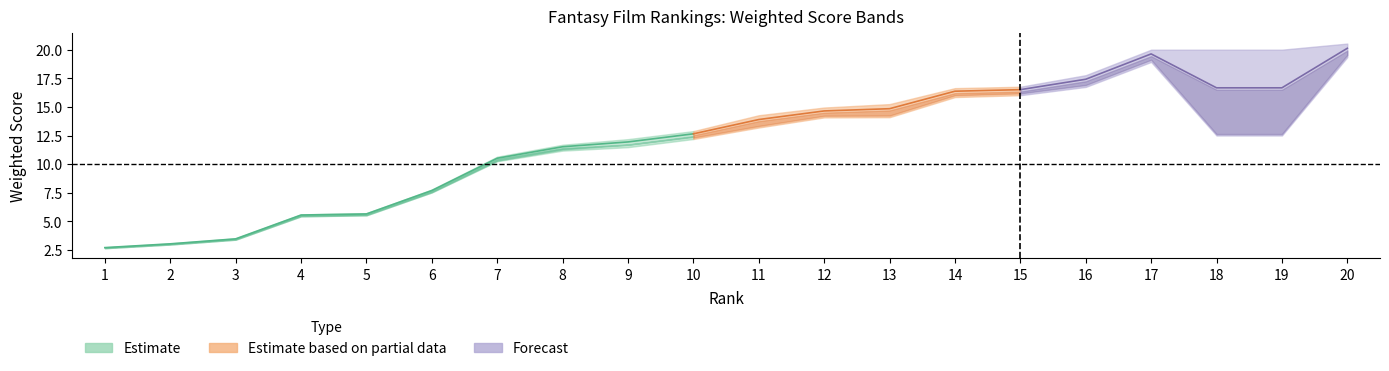

Is it true that WEIGHTED SCORE (Average/Count) equals 6.2 at 10?

False